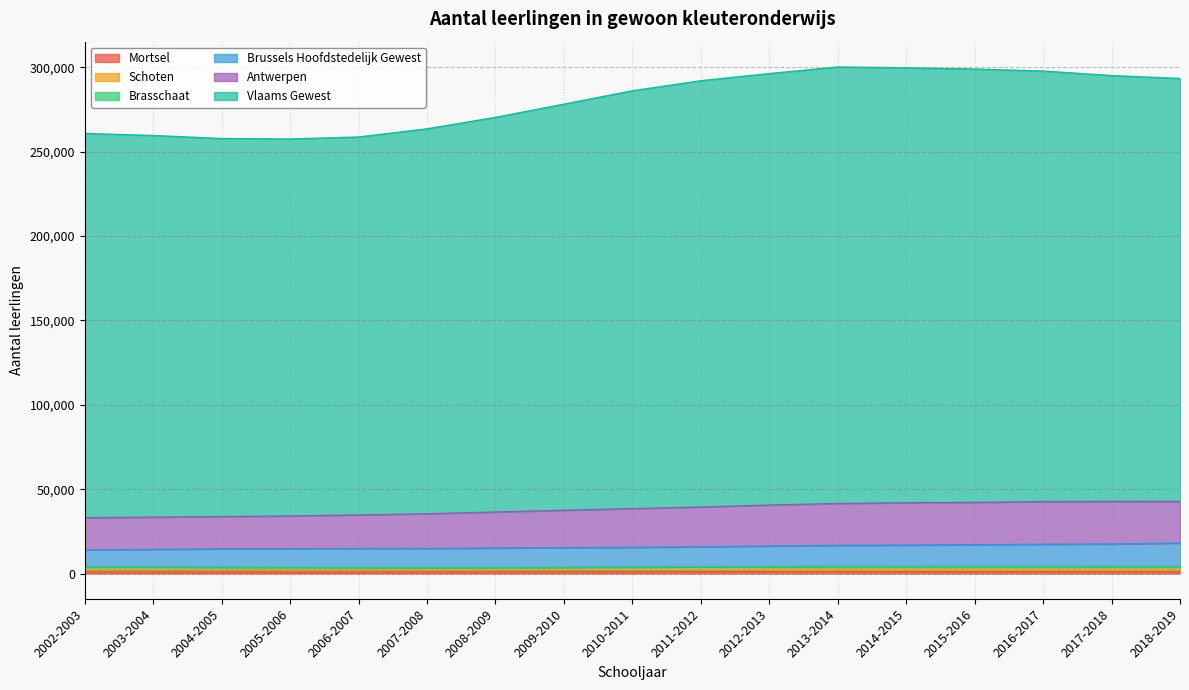

At which category does Mortsel reach its first local valley?

2006-2007